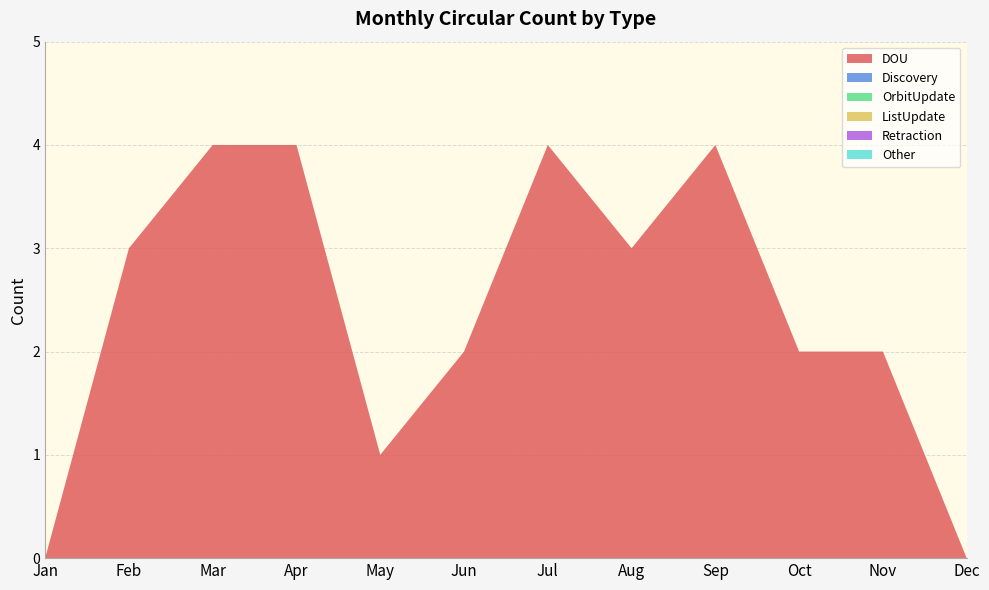

Reading left to right, what are all the values shown in this chart?

DOU: 0	3	4	4	1	2	4	3	4	2	2	0
Discovery: 0	0	0	0	0	0	0	0	0	0	0	0
OrbitUpdate: 0	0	0	0	0	0	0	0	0	0	0	0
ListUpdate: 0	0	0	0	0	0	0	0	0	0	0	0
Retraction: 0	0	0	0	0	0	0	0	0	0	0	0
Other: 0	0	0	0	0	0	0	0	0	0	0	0